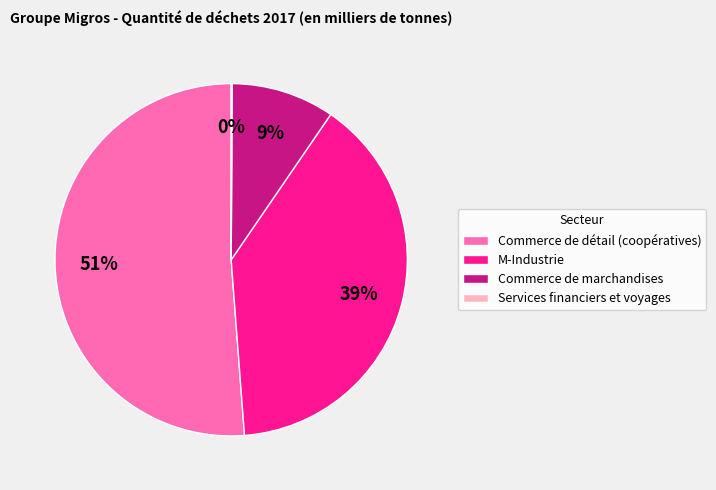

Is there any slice that represents more than half of the pie?

Yes